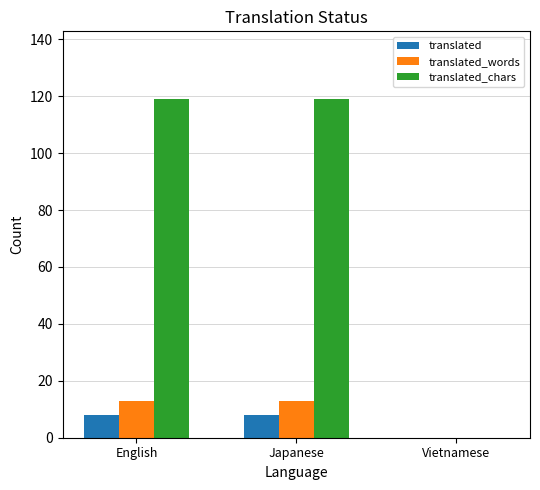

What is the sum of all translated values?

16